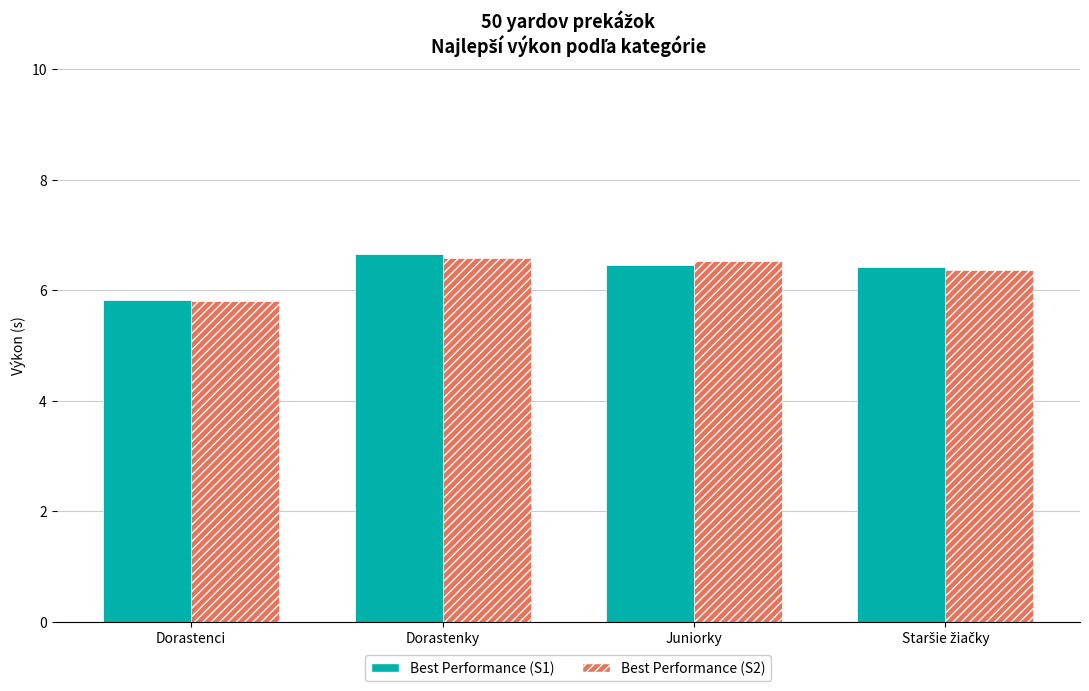

What is the sum of all Best Performance (S1) values?

25.4